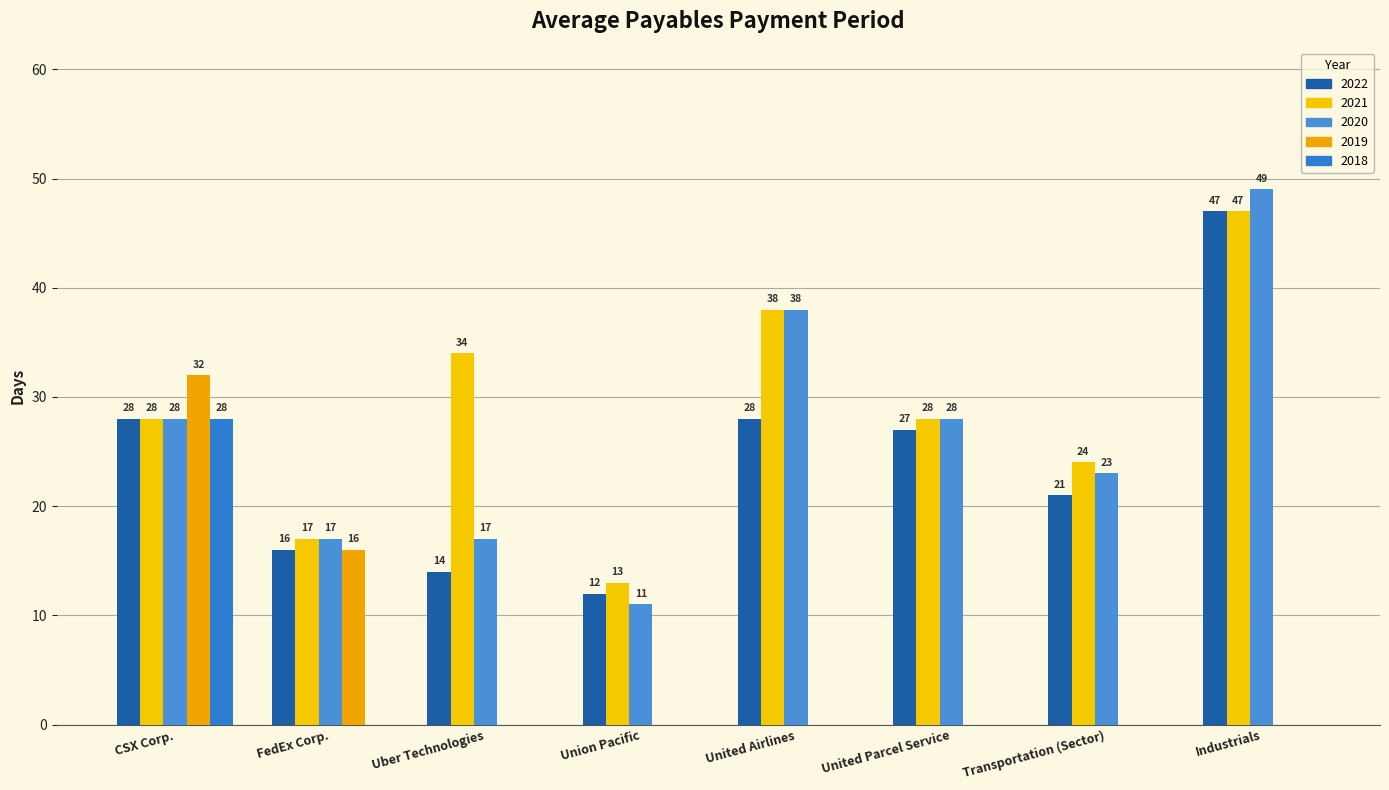

Is it true that 2021 equals 28 at CSX Corp.?

True